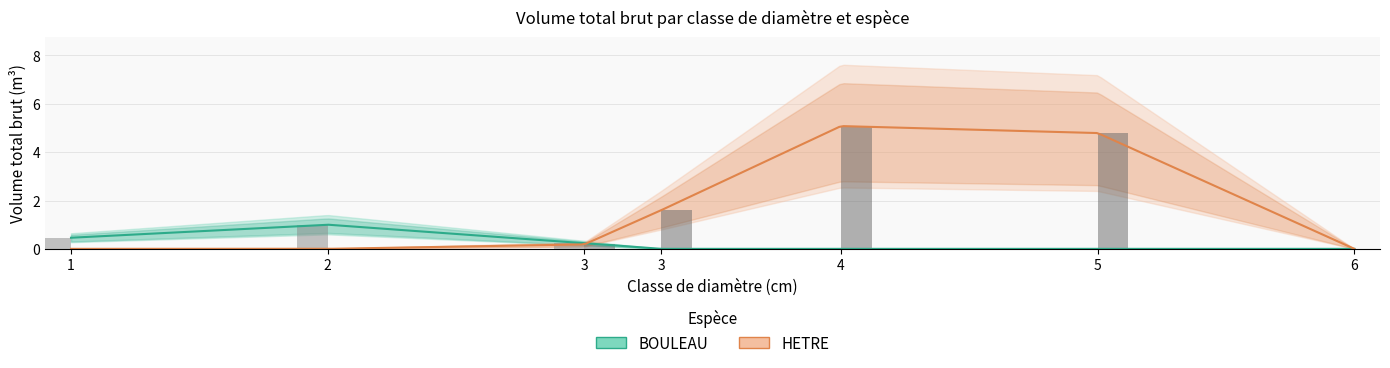

What is the difference between the maximum and second lowest values in the BOULEAU series?

1.0